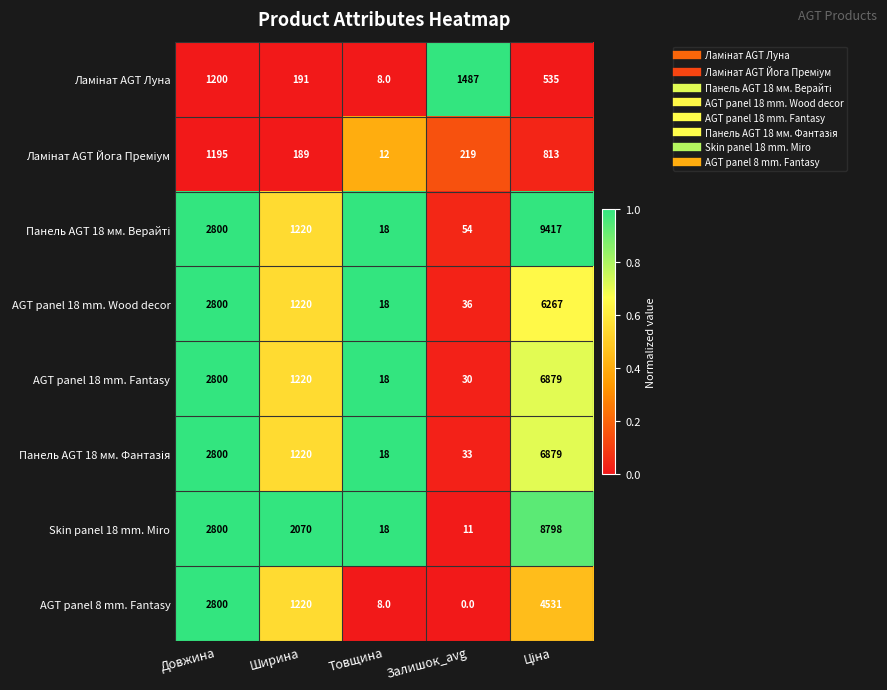

What is the difference between the highest and lowest values at Товщина?

10